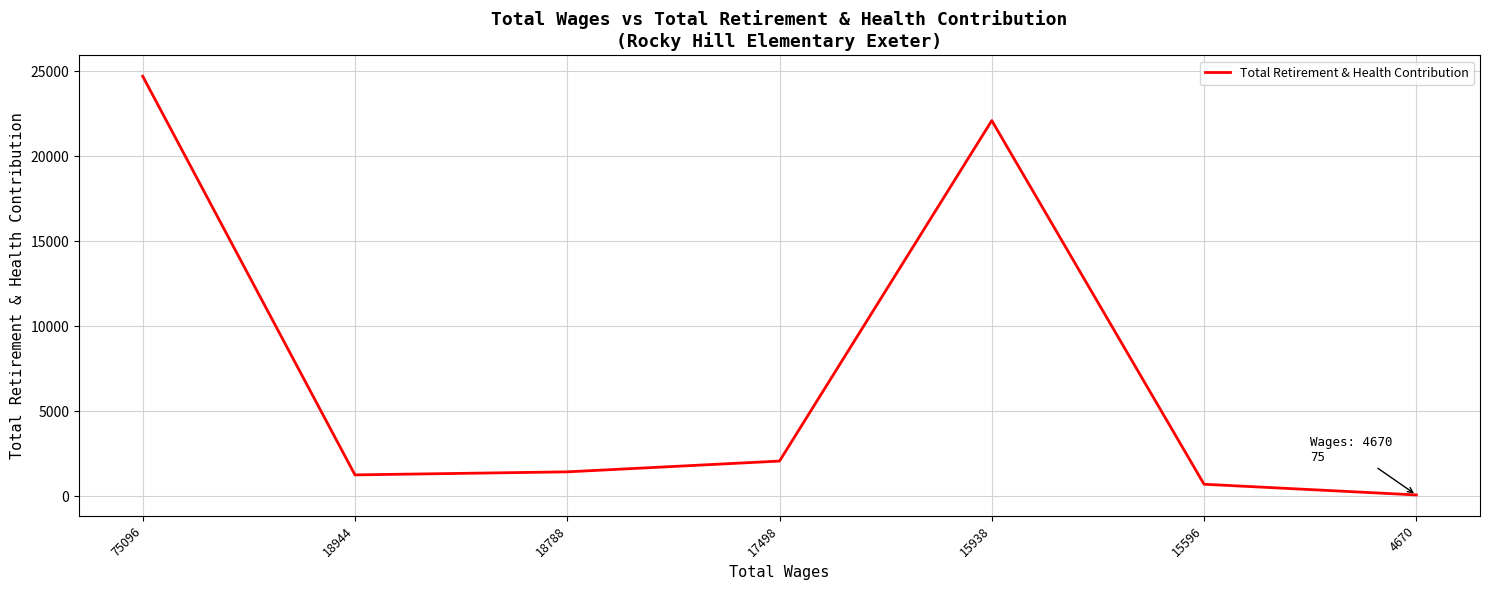

What is the change in value from 75096 to 15938?

-2608